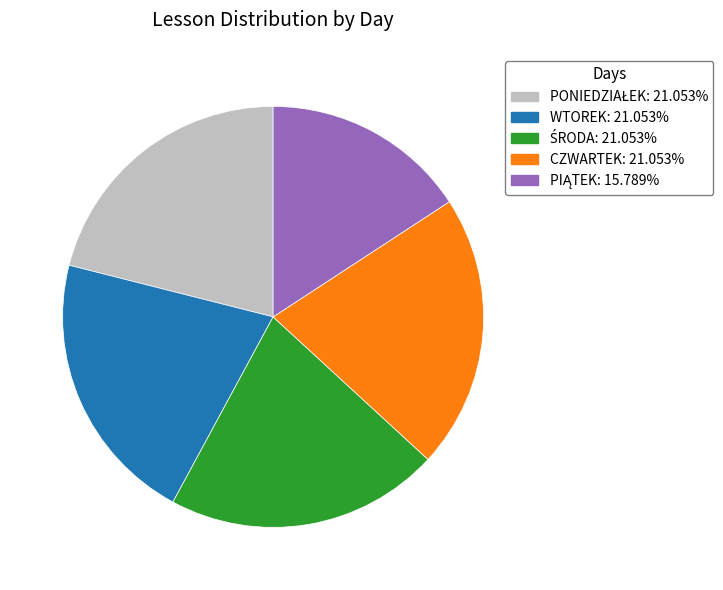

Is the sum of CZWARTEK and WTOREK greater than half?

No